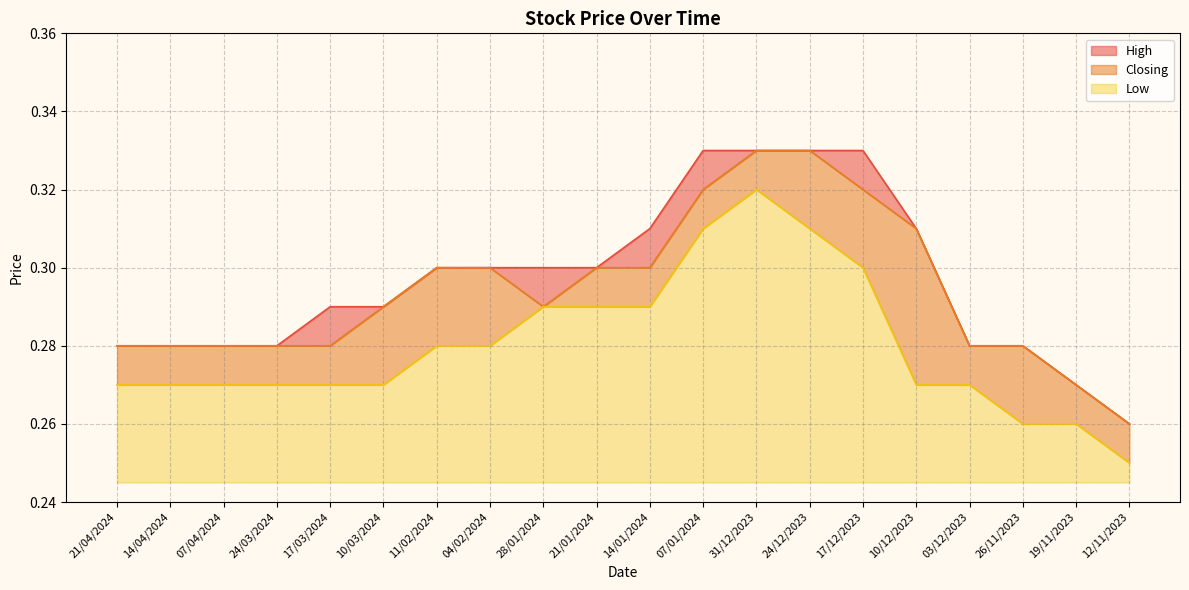

Which series changed the most between 28/01/2024 and 24/12/2023?

Closing